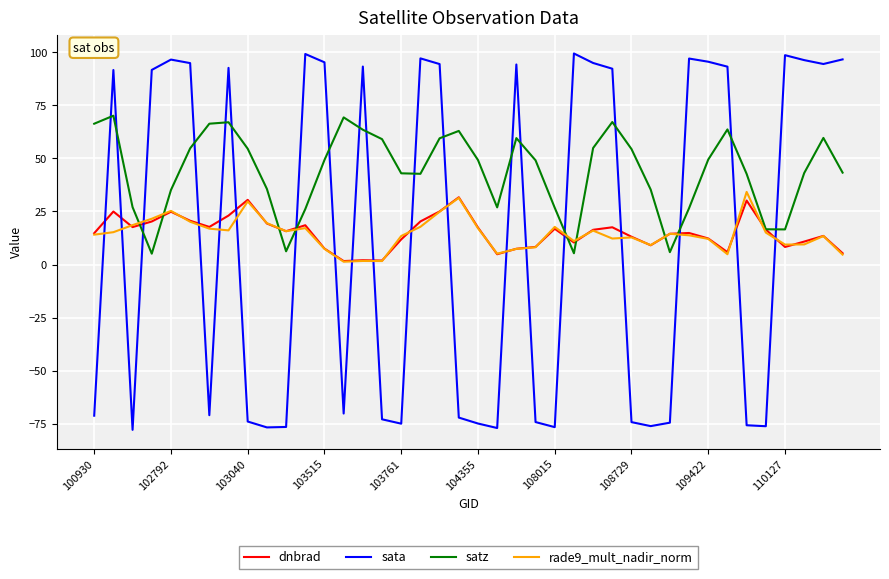

How many lines are shown in the chart?

4